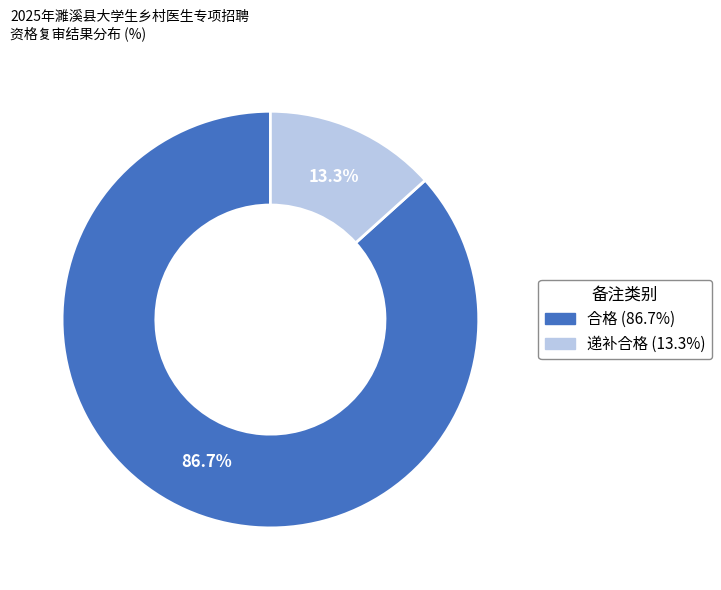

Combined, do 递补合格 and 合格 account for over 50%?

Yes